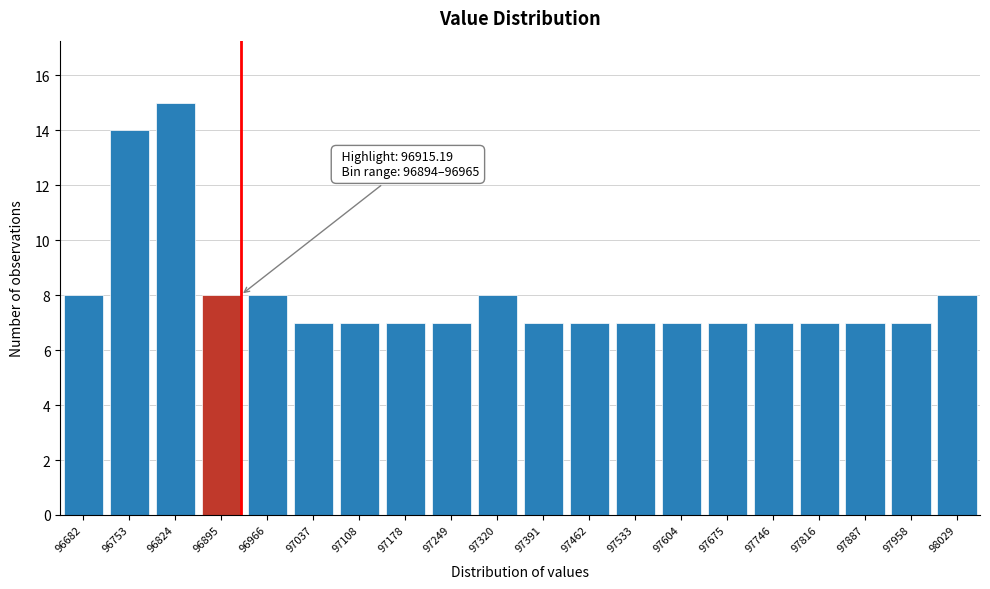

Reading right to left, list all the values displayed in this chart.

98029=8	97958=7	97887=7	97816=7	97746=7	97675=7	97604=7	97533=7	97462=7	97391=7	97320=8	97249=7	97178=7	97108=7	97037=7	96966=8	96895=8	96824=15	96753=14	96682=8